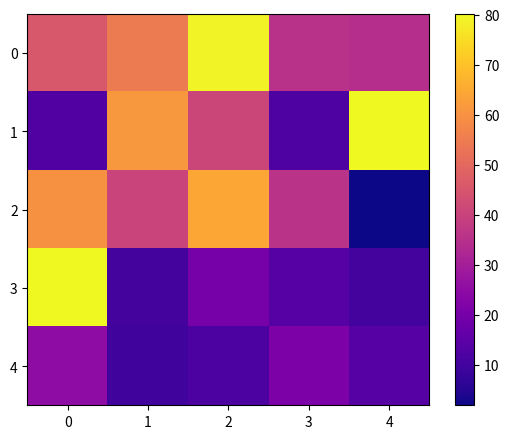

What is the total value across all series at 3?

118.4